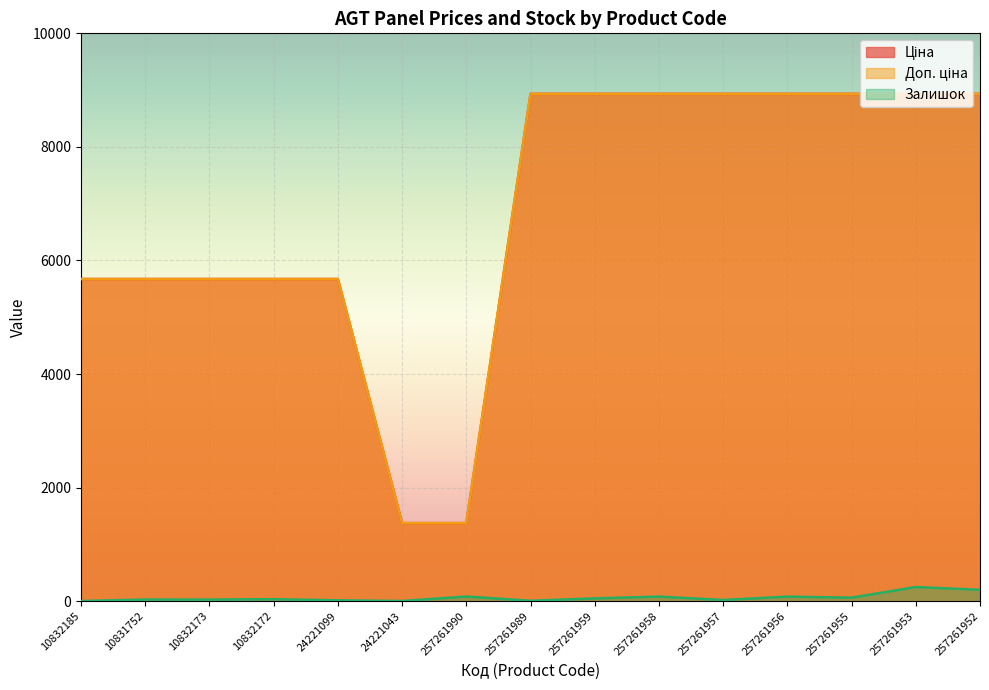

The value of Доп. ціна at 10832173 is 2550.6. True or false?

False